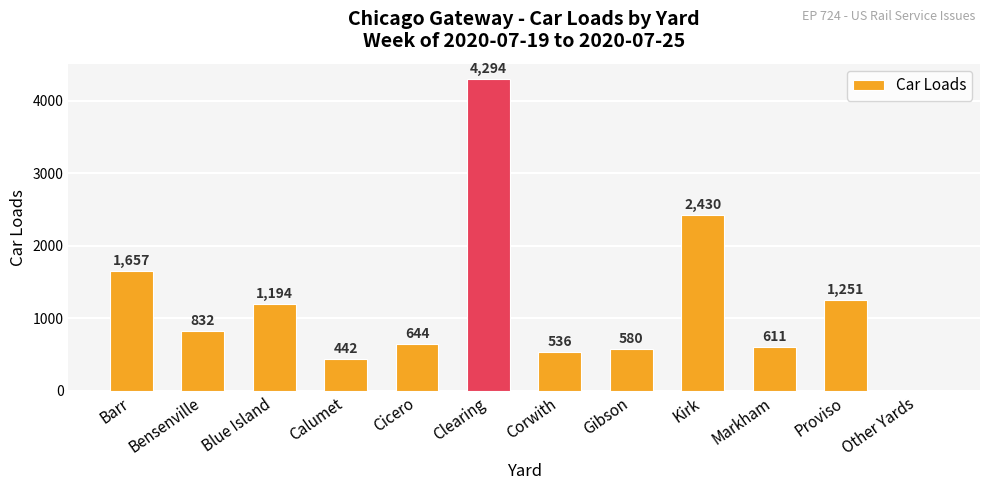

Approximately how many times larger is the value at Markham compared to Gibson?

1.1